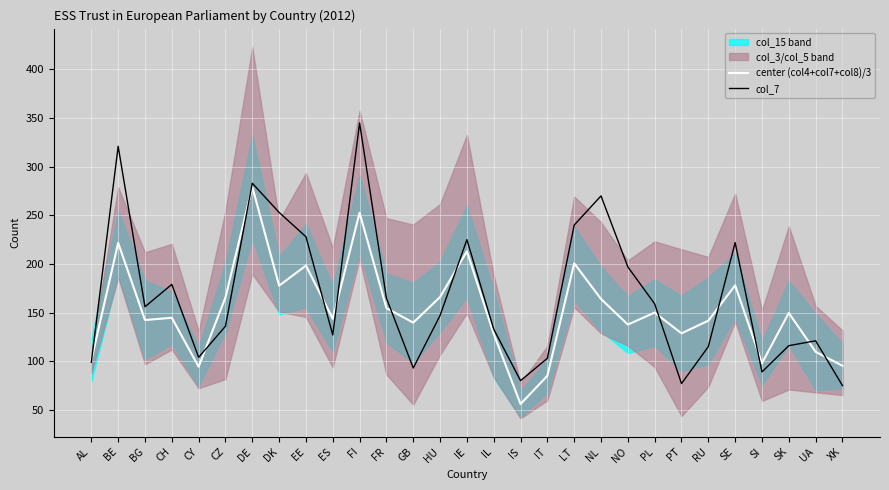

Where is center (col4+col7+col8)/3 nearest to the value 167?

HU